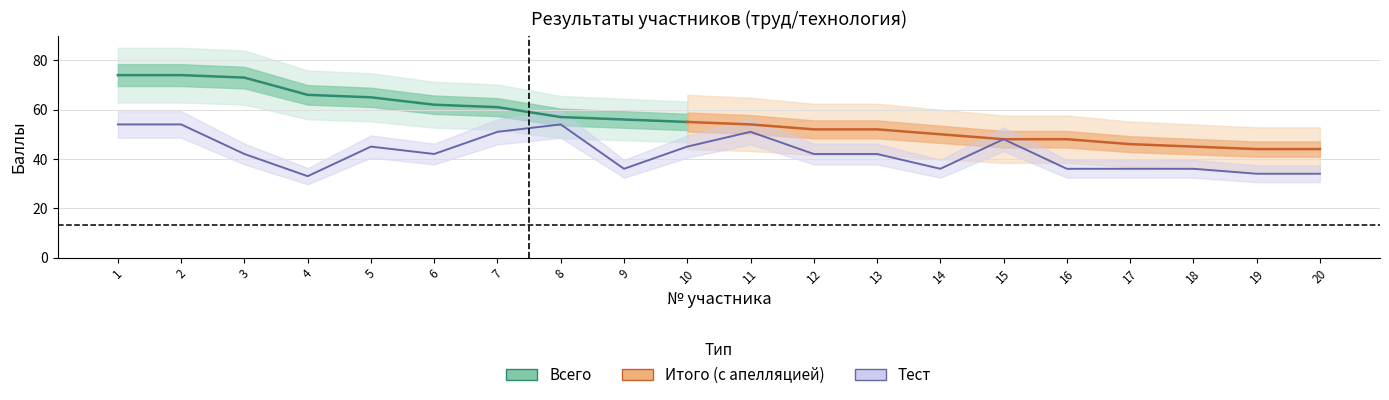

List the labels in order of Тест value, largest first.

1, 2, 8, 7, 11, 15, 5, 10, 3, 6, 12, 13, 9, 14, 16, 17, 18, 19, 20, 4